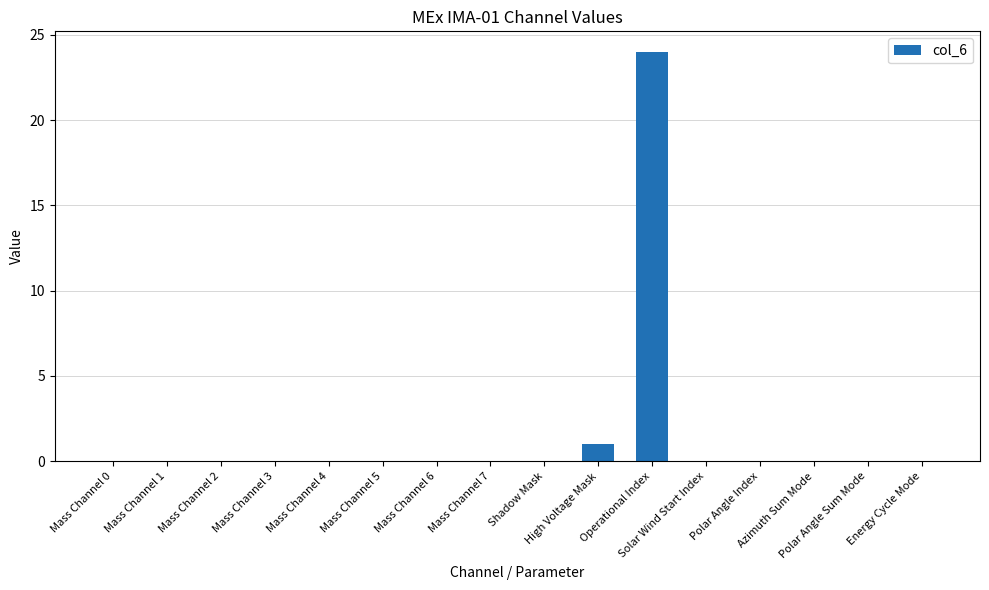

What is the maximum value shown in the chart?

24